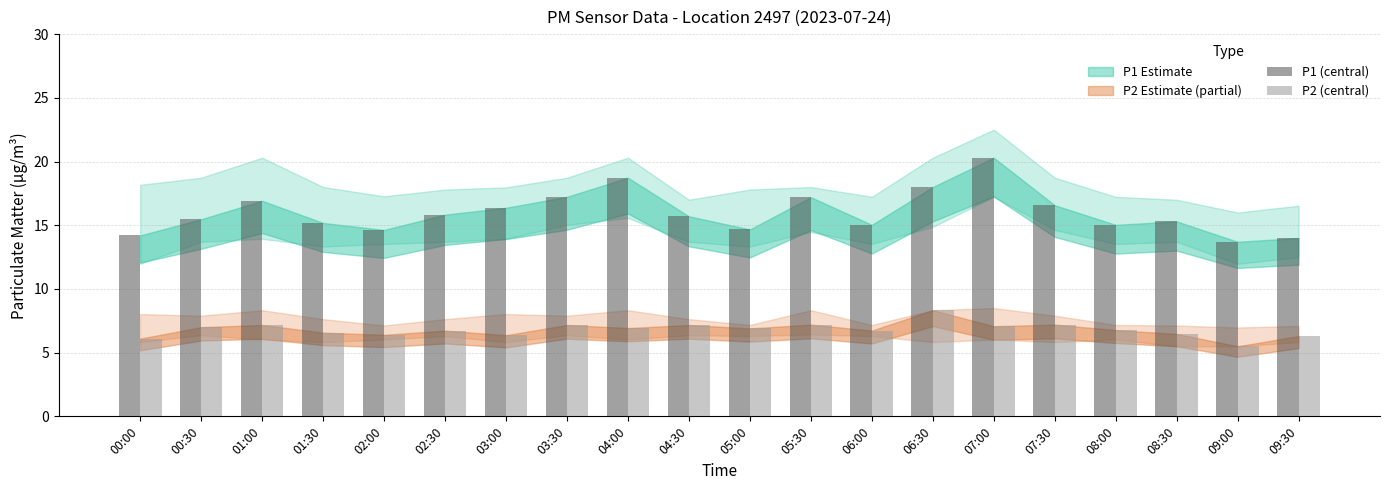

What is the label of the 4th bar from the right?

08:00